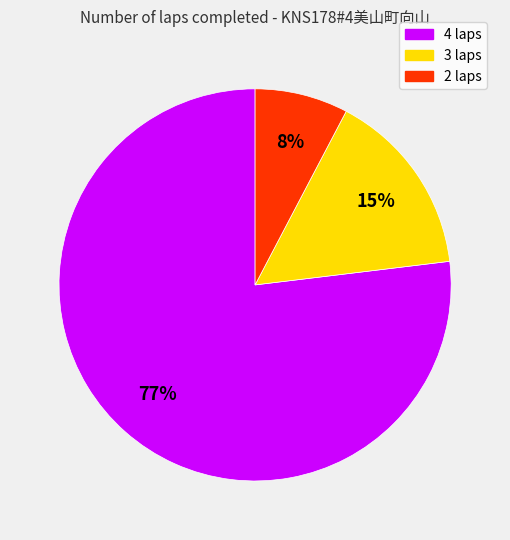

Does any single category account for the majority?

Yes